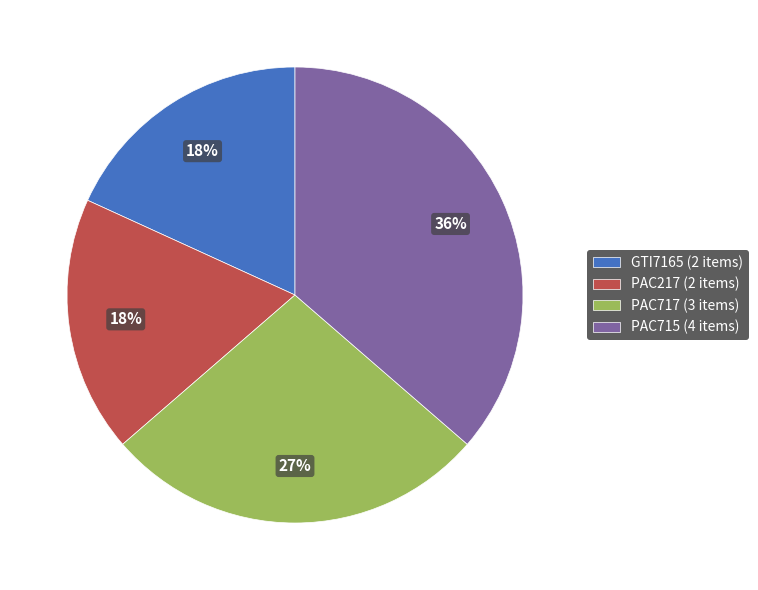

Do PAC717 (3 items) and PAC217 (2 items) together represent more than half of the pie?

No